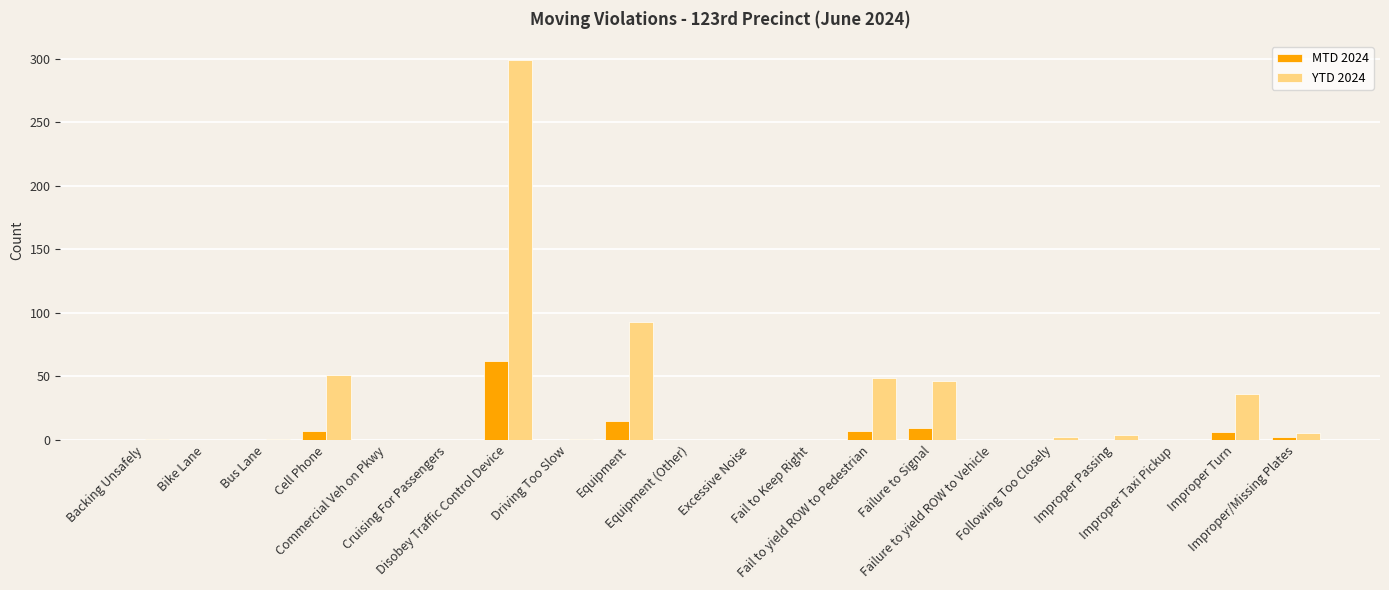

Which series has the largest total across all categories?

YTD 2024